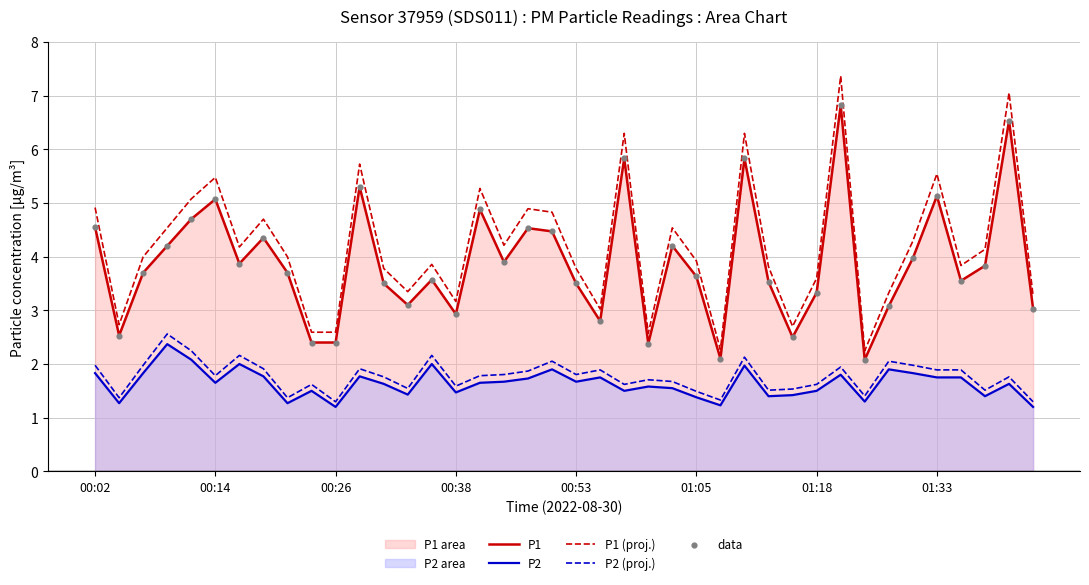

Which series contains the highest Y value?

P1 (proj.)